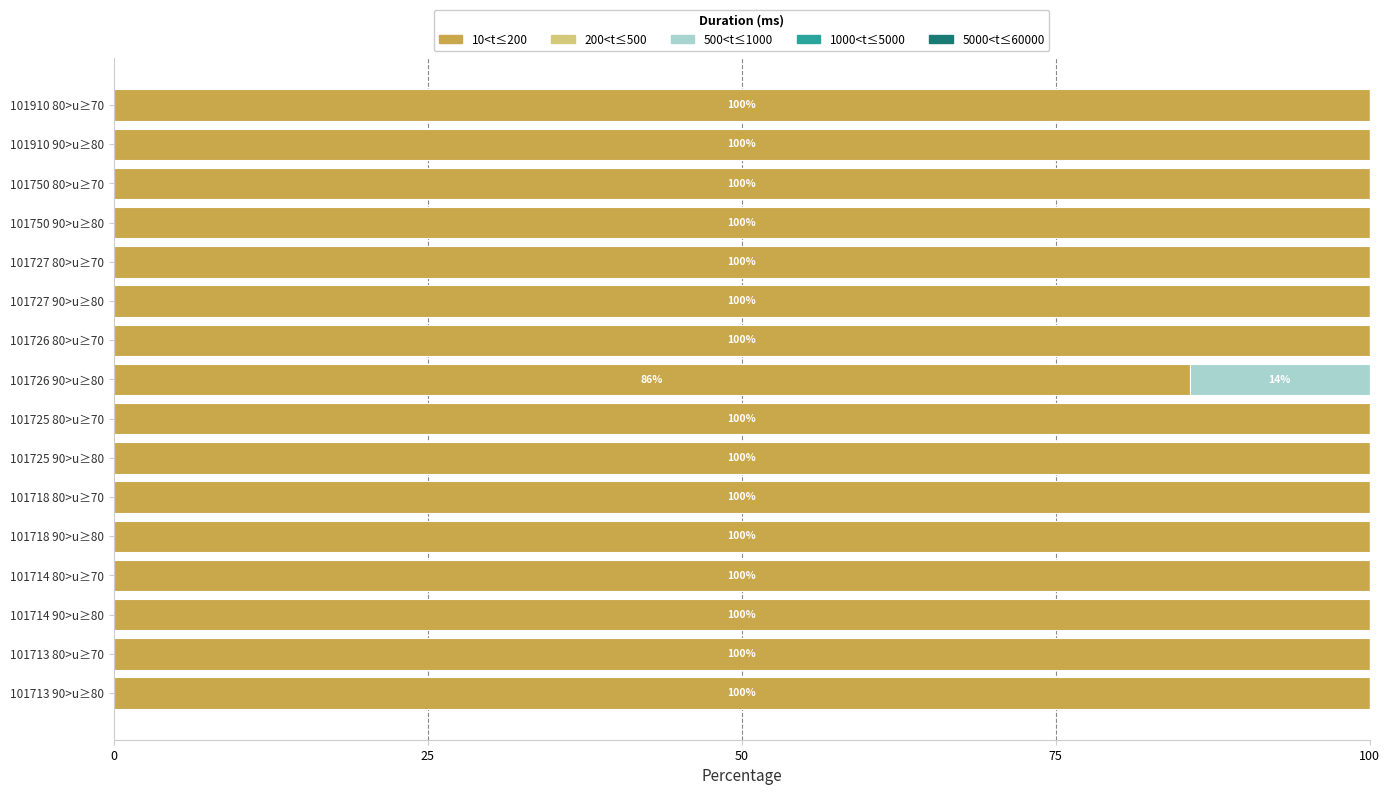

What is the sum of the 10<t≤200 values at 101750 80>u≥70 and 101725 80>u≥70?

200.0